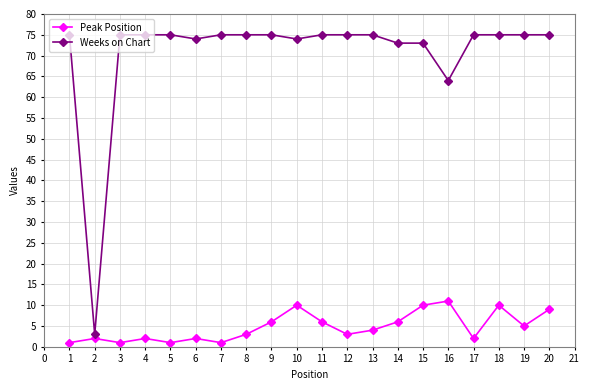

True or false: Weeks on Chart and Peak Position cross at least once.

False